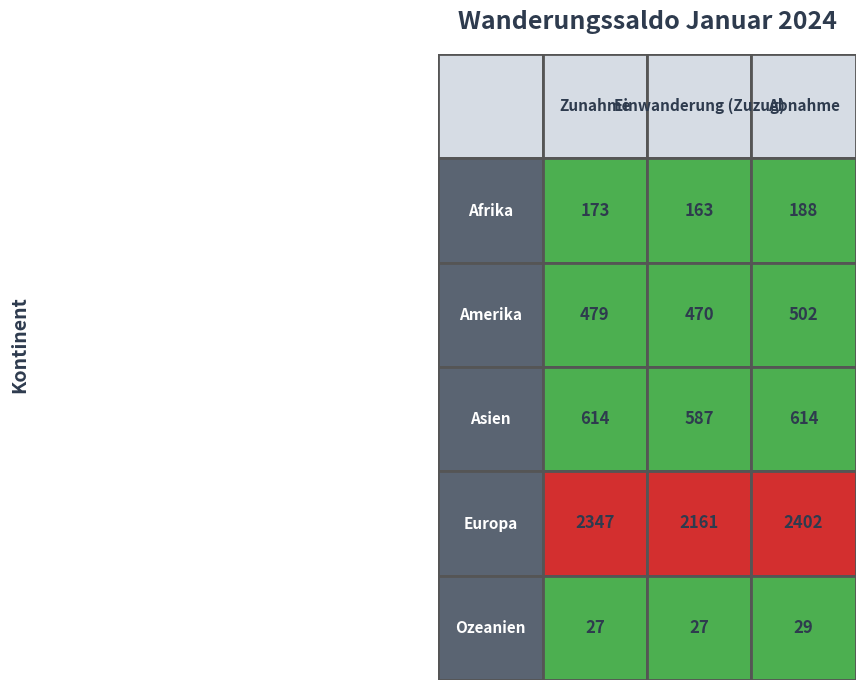

At which category is the sum across all series the highest?

2